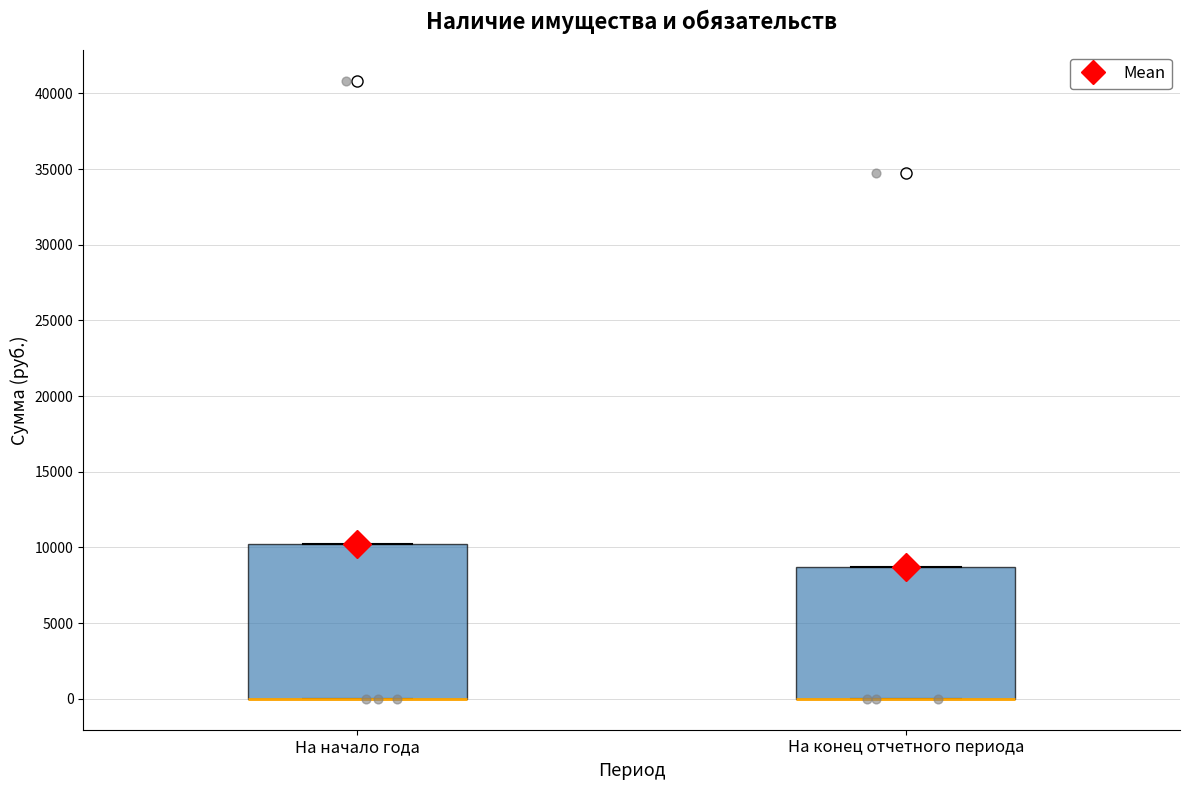

Comparing the boxes themselves (not the whiskers), which one is the tallest?

На начало года